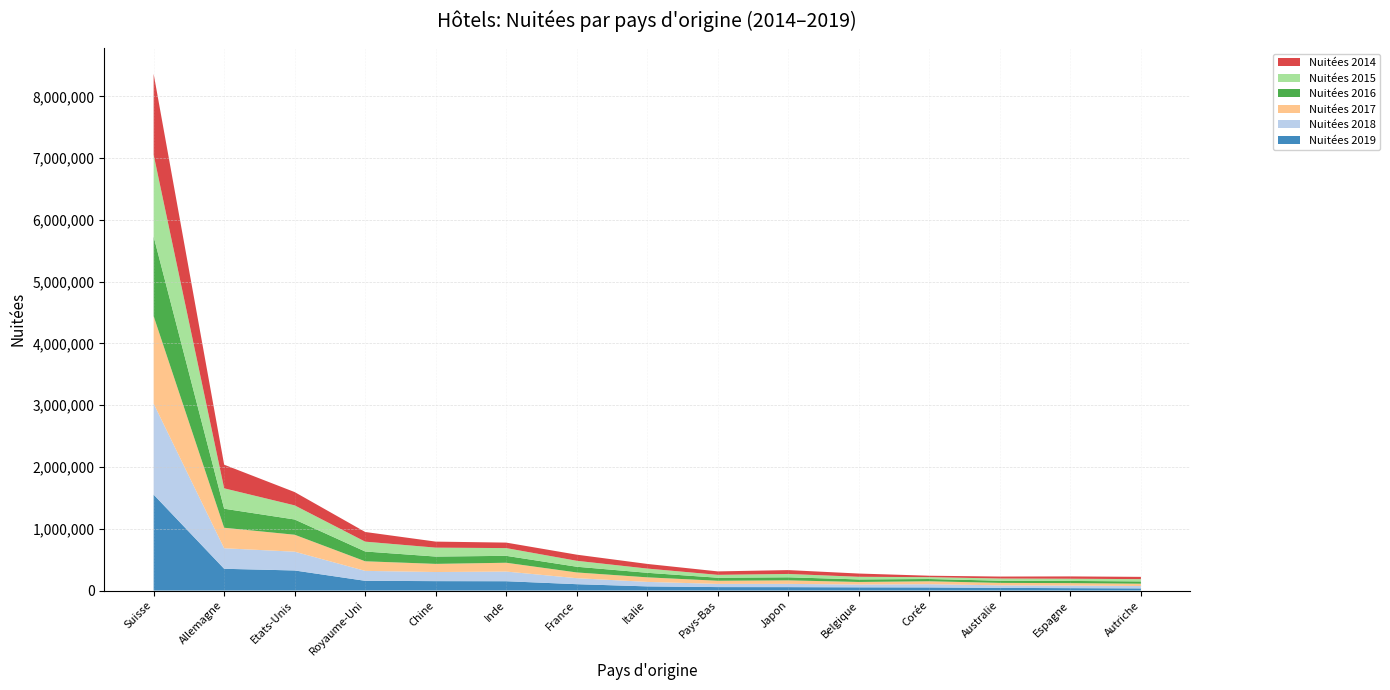

Reading left to right, what are all the values shown in this chart?

Nuitées 2019: 1552484	352121	324797	157268	152389	150790	102816	67274	55878	55186	52017	50261	42836	38844	34885
Nuitées 2018: 1472449	332115	304054	160989	147267	156298	97136	72477	51693	52537	44901	52386	41199	41753	38427
Nuitées 2017: 1416422	332041	274291	155293	131795	142723	92868	73954	50587	56851	41742	47237	39864	39324	37425
Nuitées 2016: 1287492	308045	246959	158478	118603	111870	92464	73509	49162	49699	41355	36701	35158	35383	37090
Nuitées 2015: 1324897	330232	228355	159218	144421	125267	96296	68344	46695	54058	42420	29968	35578	35736	36618
Nuitées 2014: 1309319	382230	215395	156728	97572	88928	98975	75034	55943	62520	52606	23293	31703	37630	36872